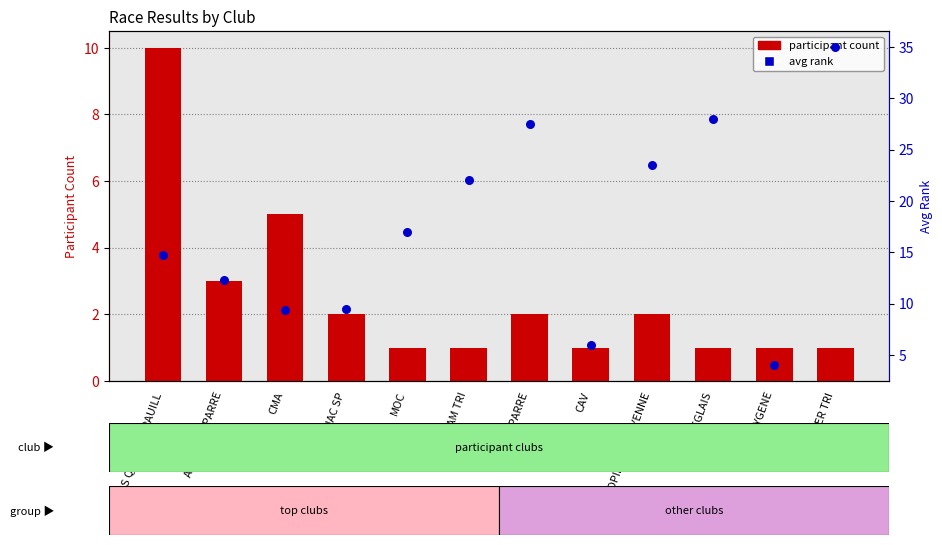

Which series reaches the maximum Y coordinate?

avg rank